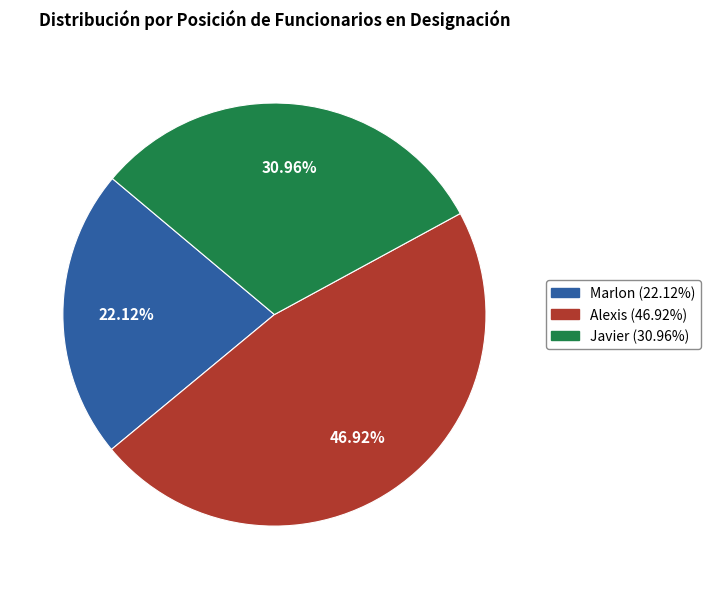

What percentage is the Javier slice, to the nearest percent?

31%